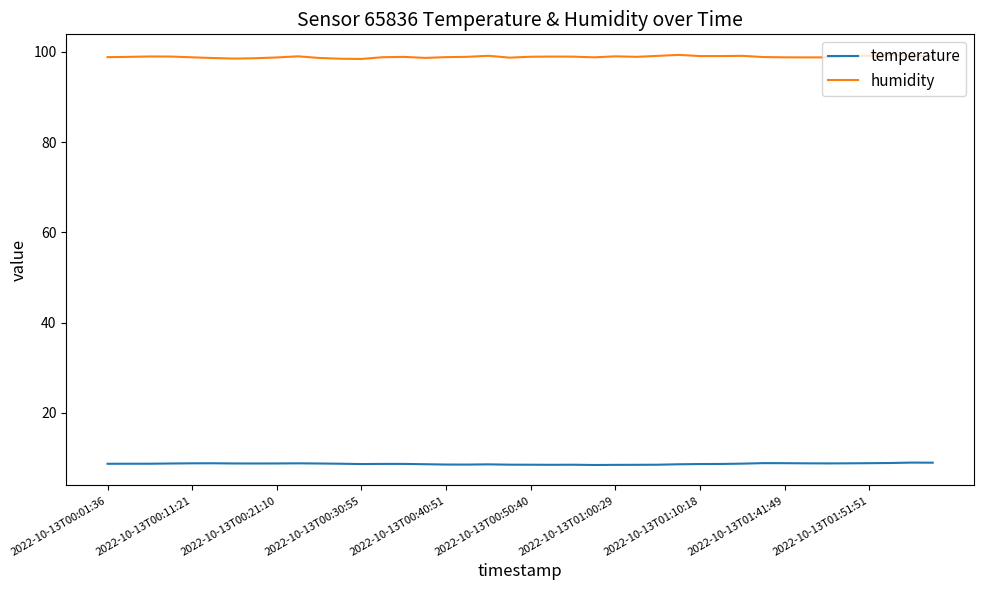

Rank the series by their average value, from lowest to highest.

temperature, humidity